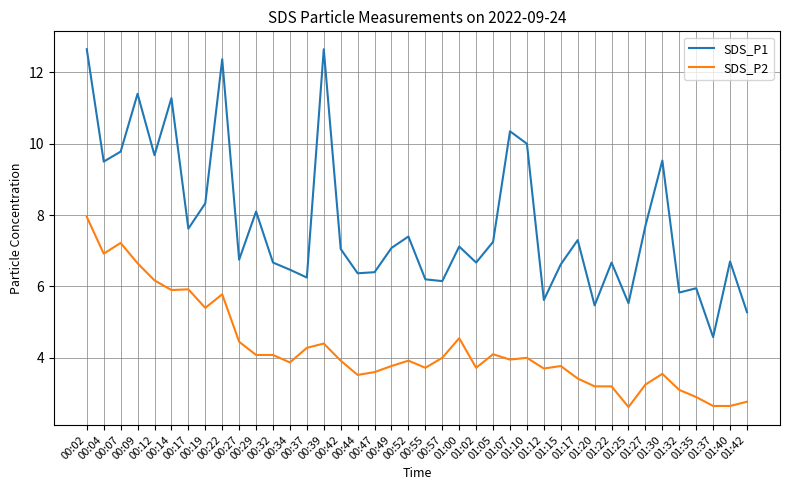

True or false: SDS_P1 and SDS_P2 intersect in this chart.

False